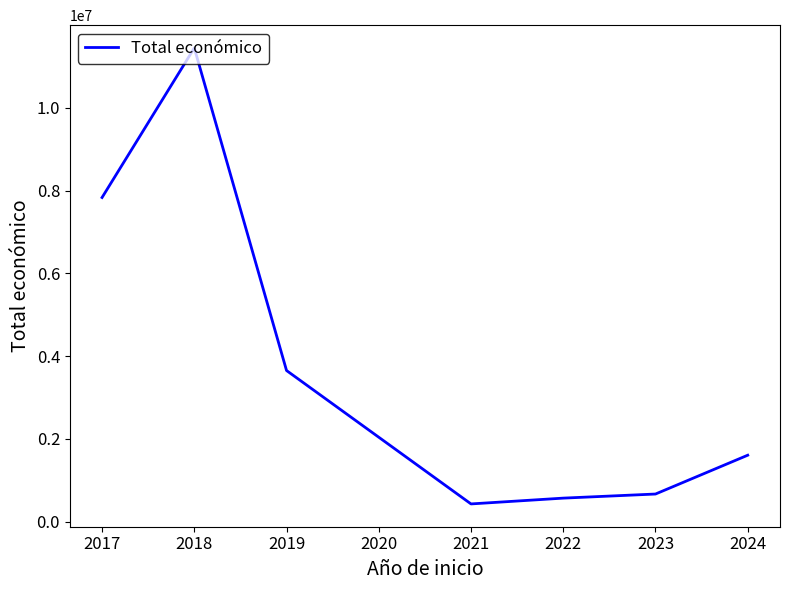

Is it true that the value at 2019 is 604934?

False